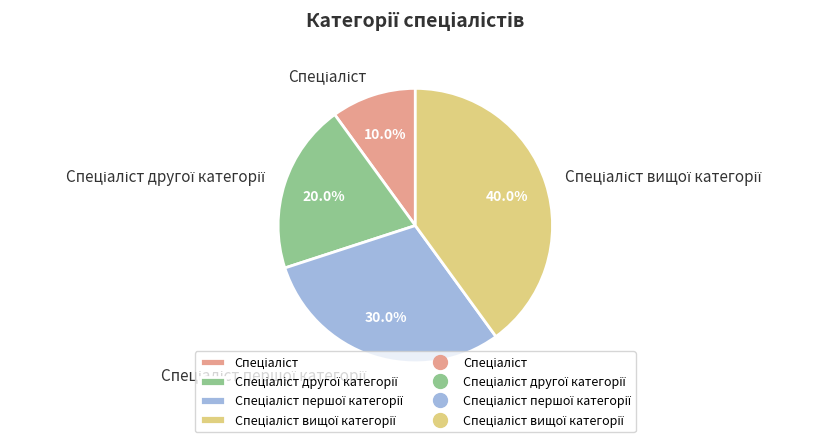

How many slices are in this pie chart?

4